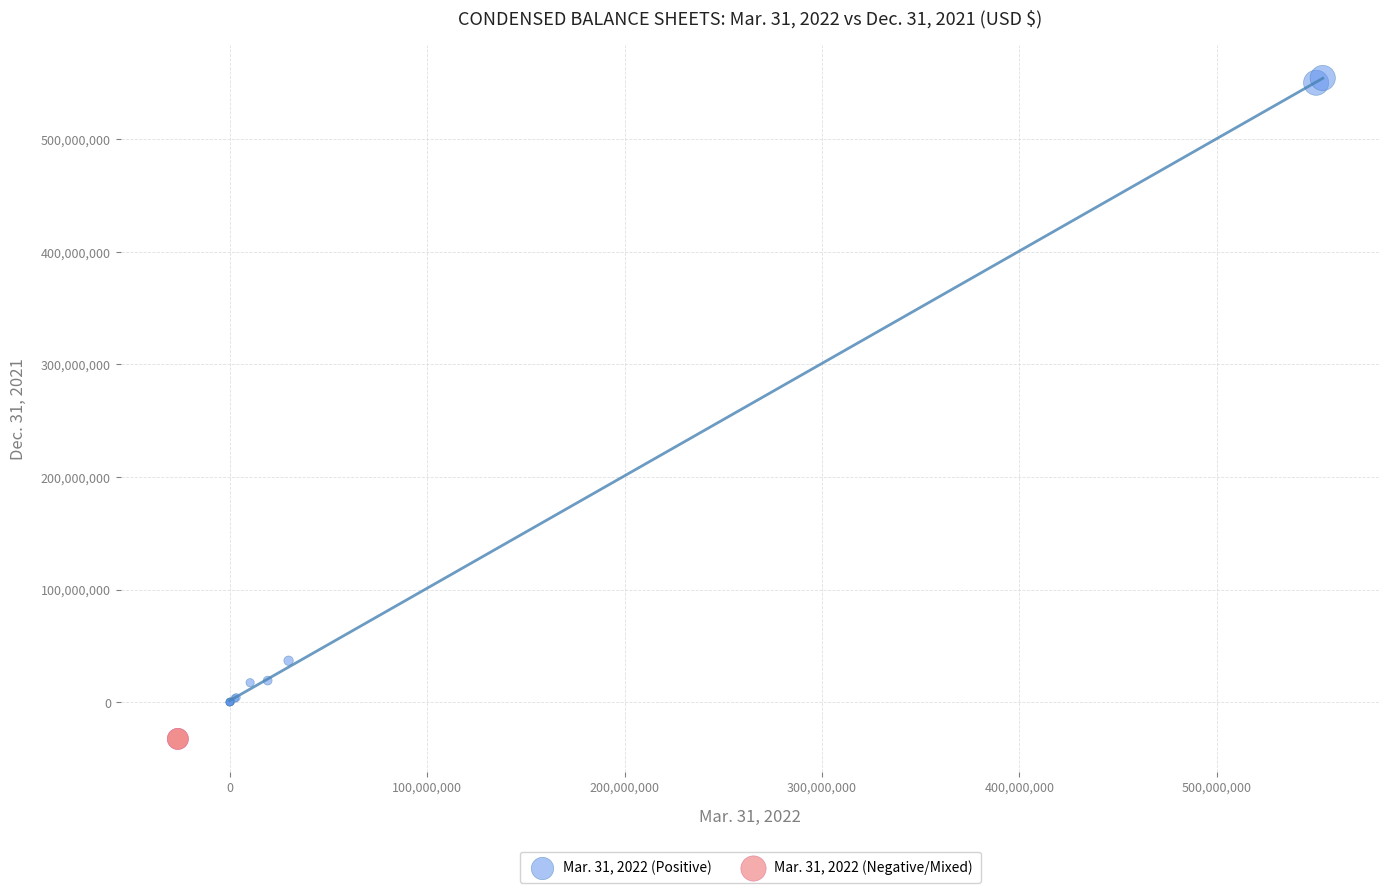

Which series has the largest Y range (max minus min)?

Mar. 31, 2022 (Positive)